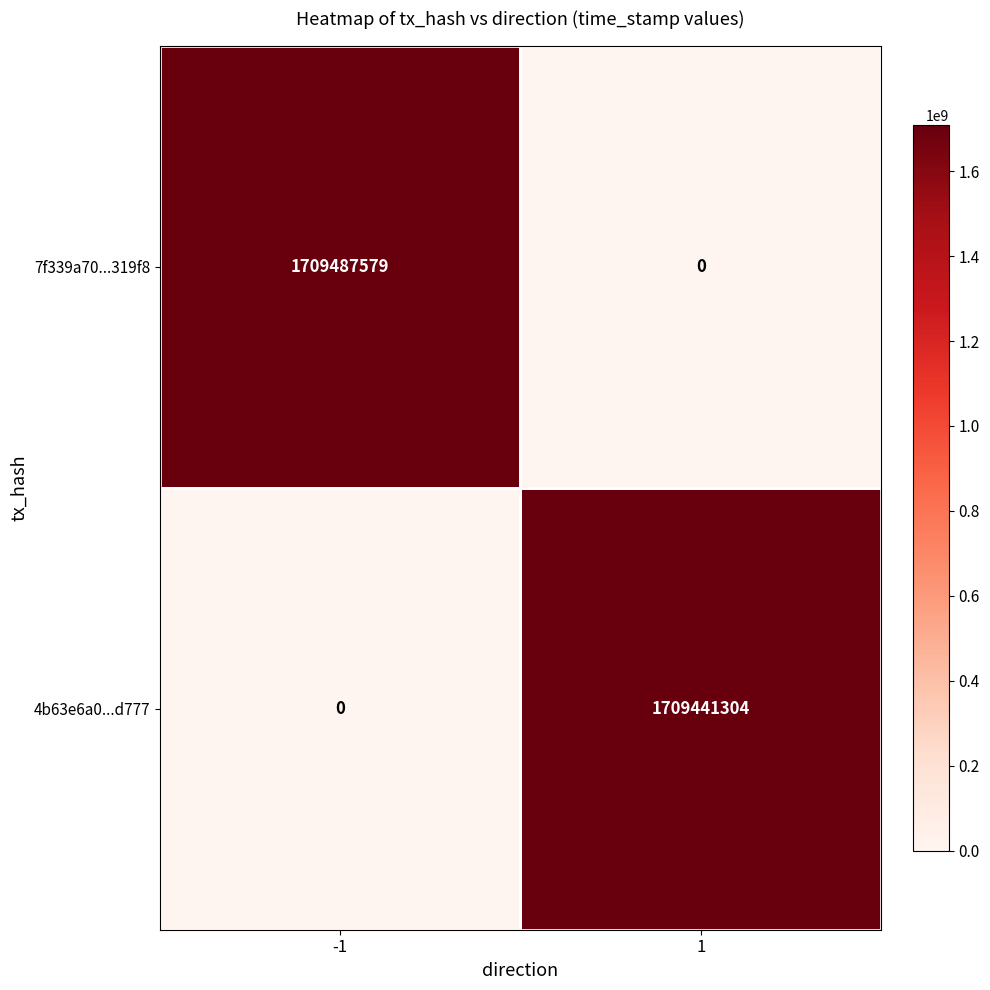

What is the sum of all 7f339a70...319f8 values?

1709487579